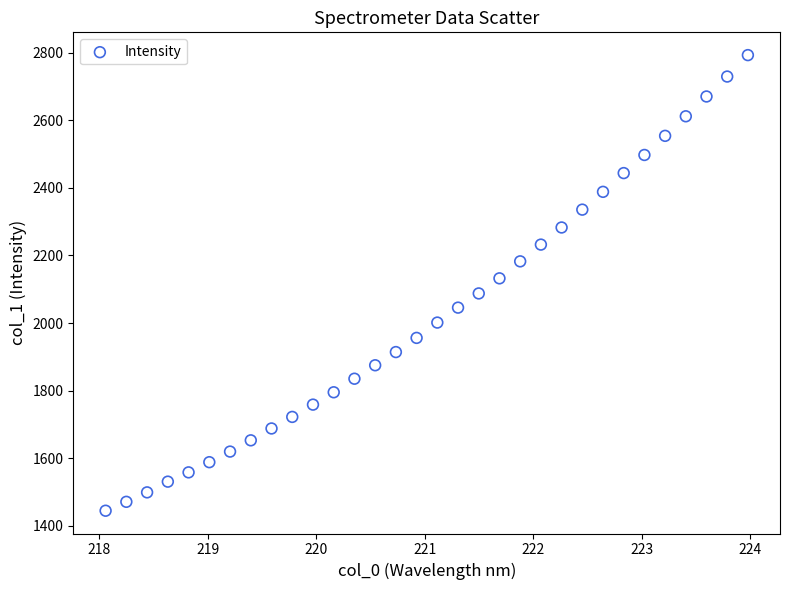

What is the range of Y values (max minus min)?

1348.0